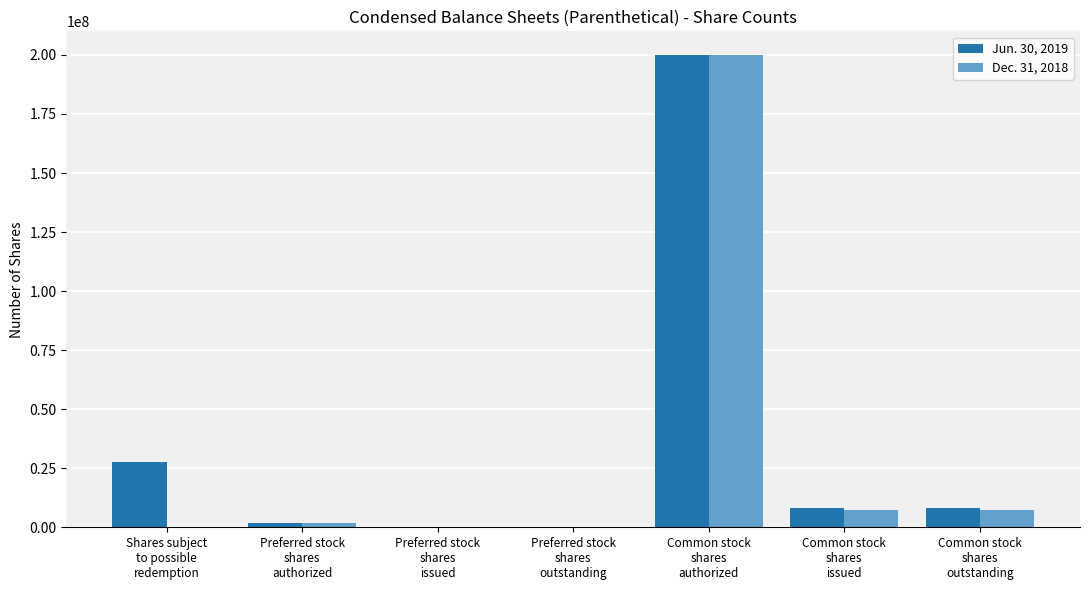

What are all the series names shown in the legend?

Jun. 30, 2019, Dec. 31, 2018